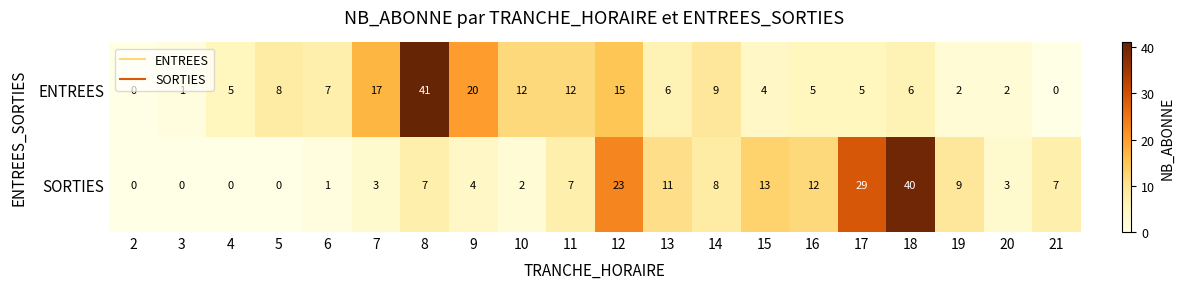

List the series in order of their peak value, highest first.

ENTREES, SORTIES